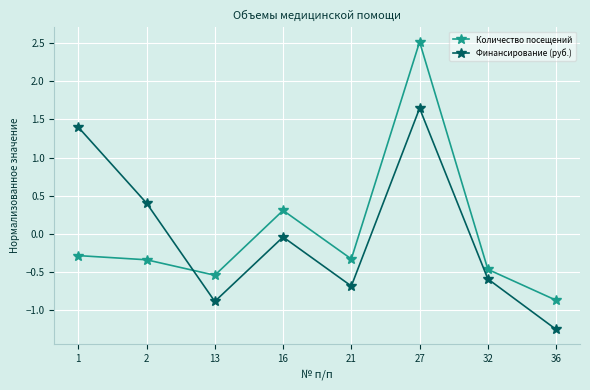

Is it true that Финансирование (руб.) equals 0.7 at 2?

False